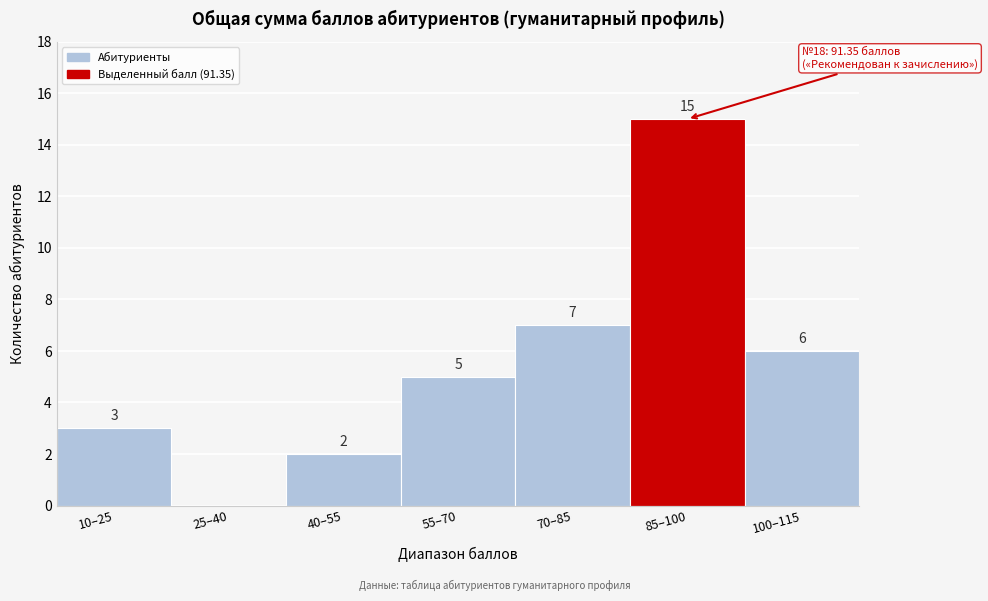

Reading left to right, transcribe all the data shown in this chart.

10–25=3	25–40=0	40–55=2	55–70=5	70–85=7	85–100=15	100–115=6